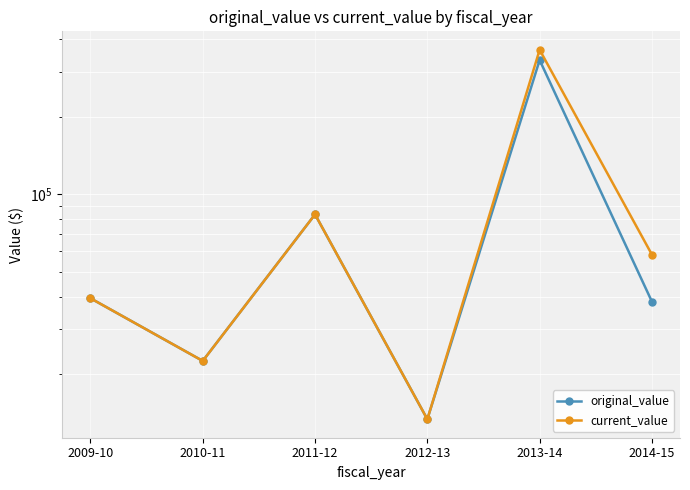

Which series has the widest spread of values?

current_value